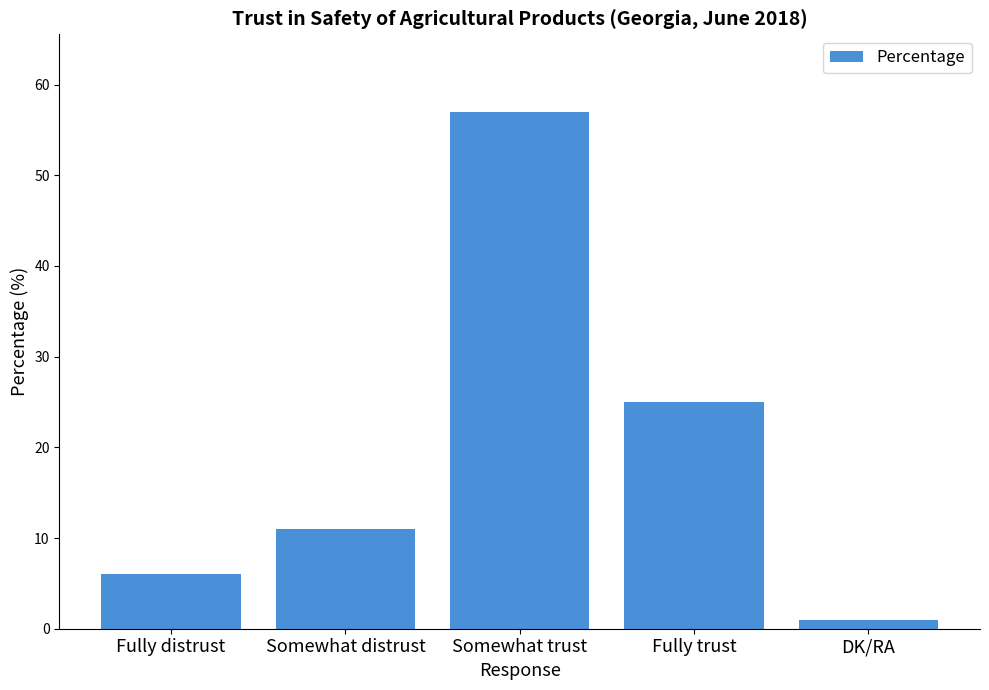

What is the difference between the maximum and minimum values?

56